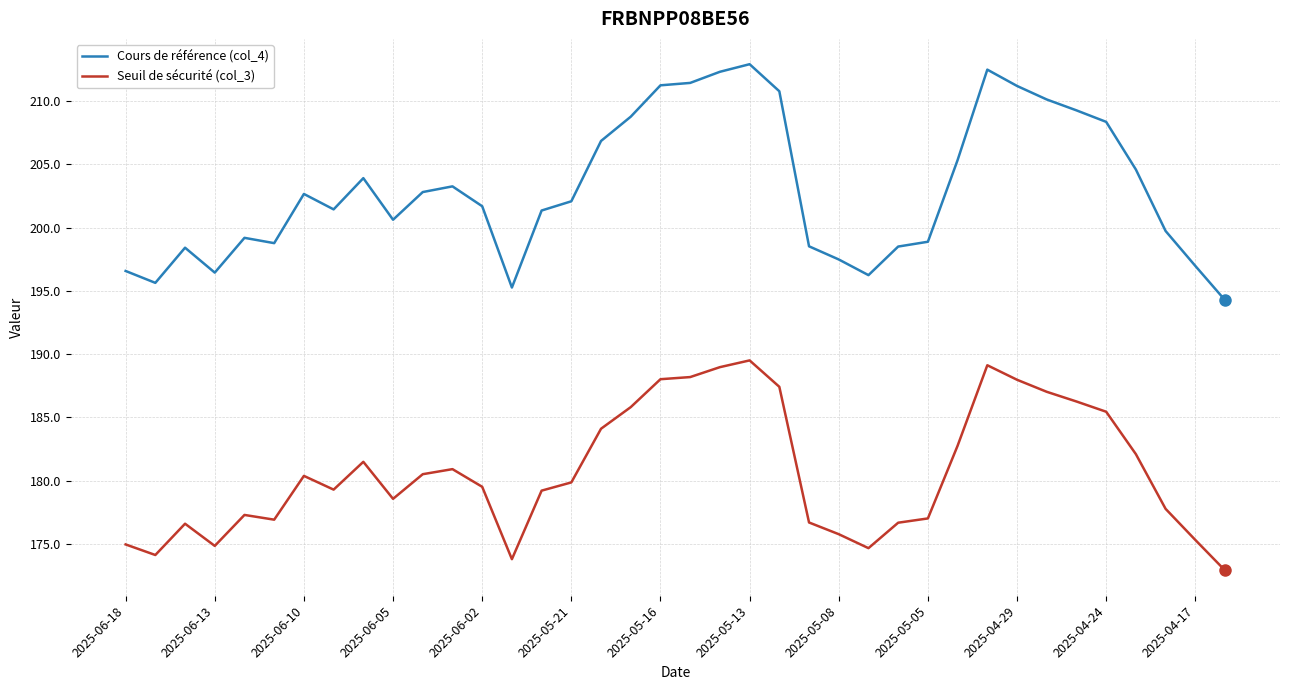

What is the difference between the maximum and minimum values in the Seuil de sécurité (col_3) series?

16.6